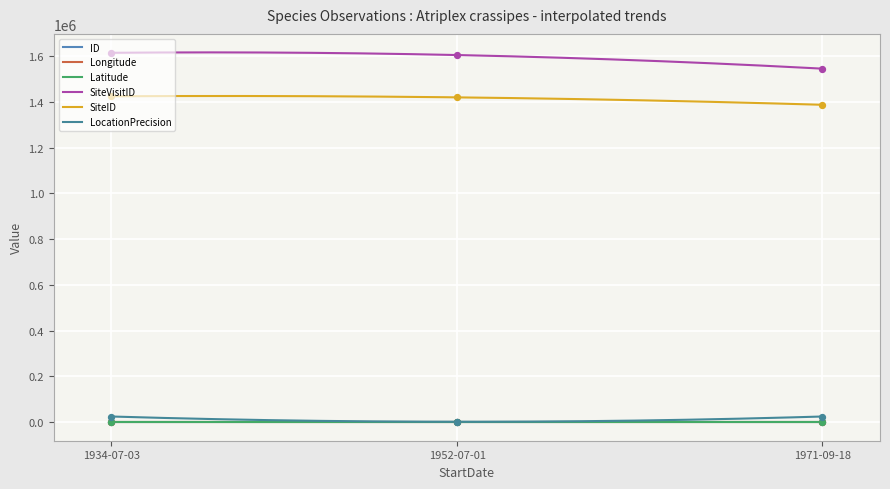

Which series has the widest spread of Y values?

SiteVisitID